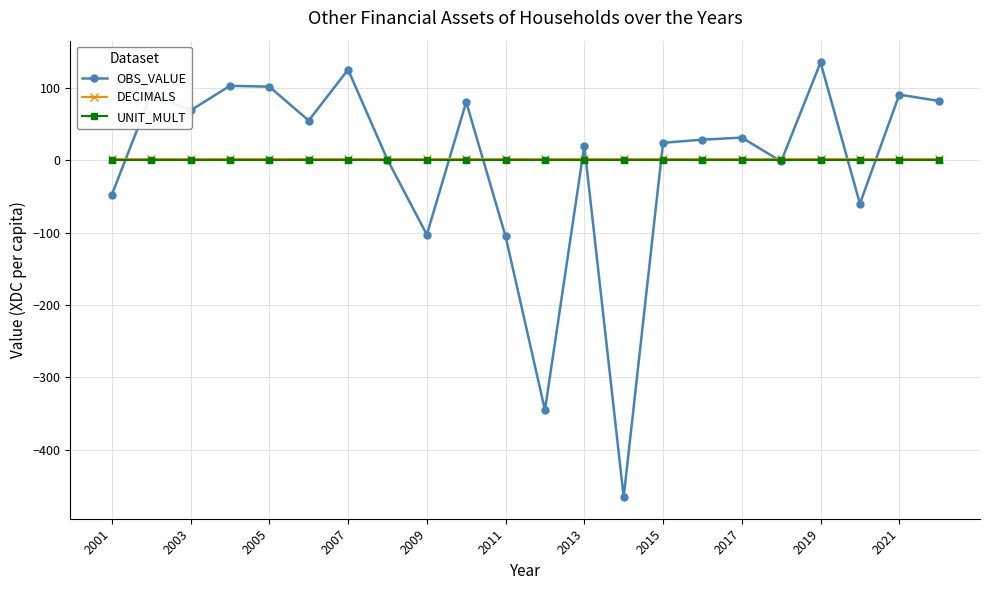

Which series has the largest range (max minus min)?

OBS_VALUE